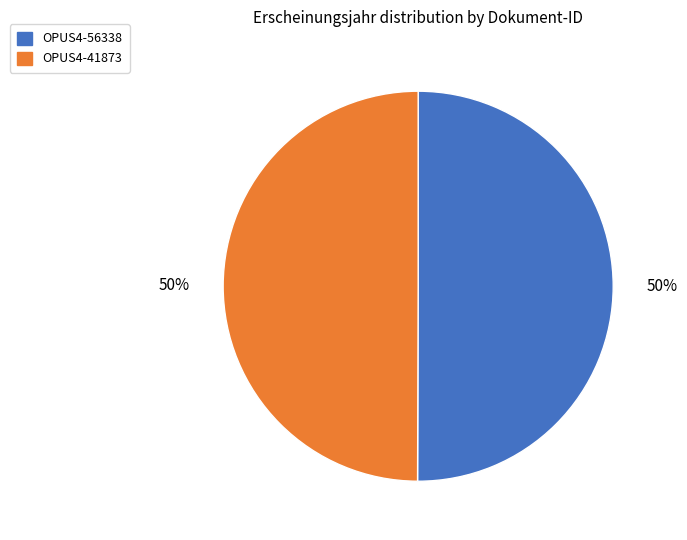

True or false: OPUS4-41873 accounts for 57% of the total.

False